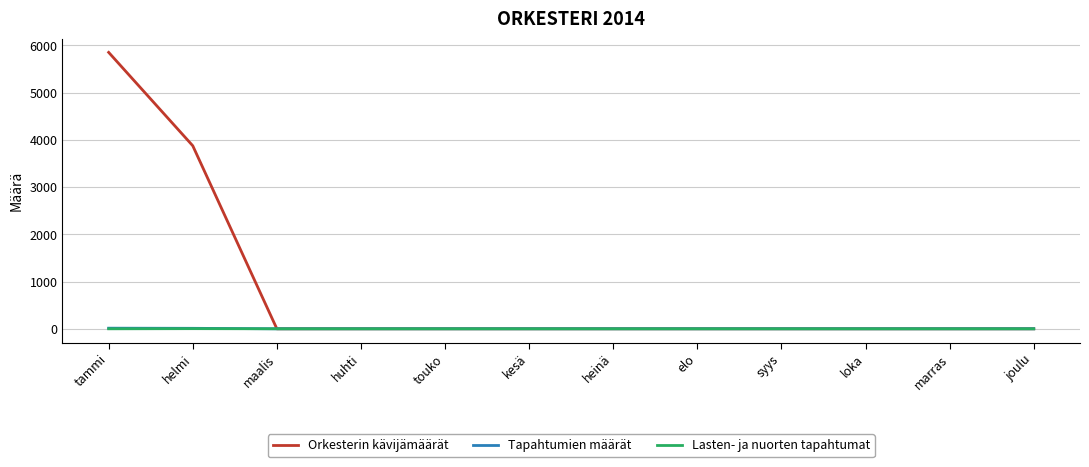

The value of Orkesterin kävijämäärät at elo is 3059. True or false?

False